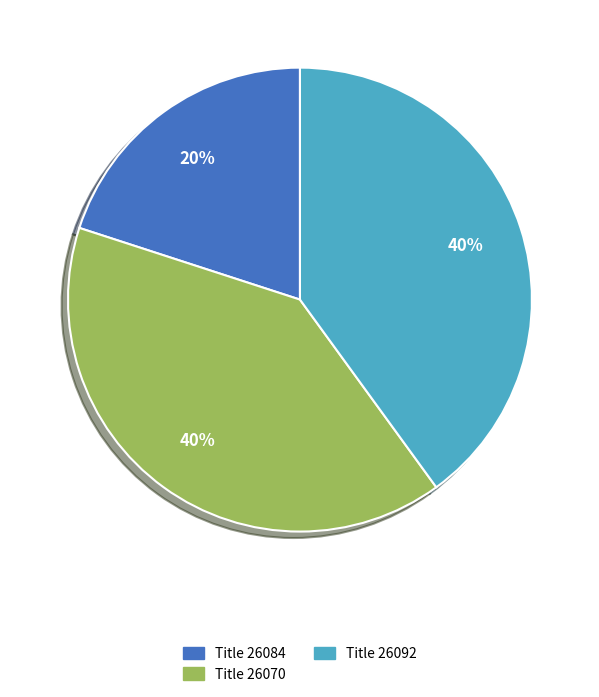

To the nearest percent, what is the difference between the largest and smallest slice percentages?

20%